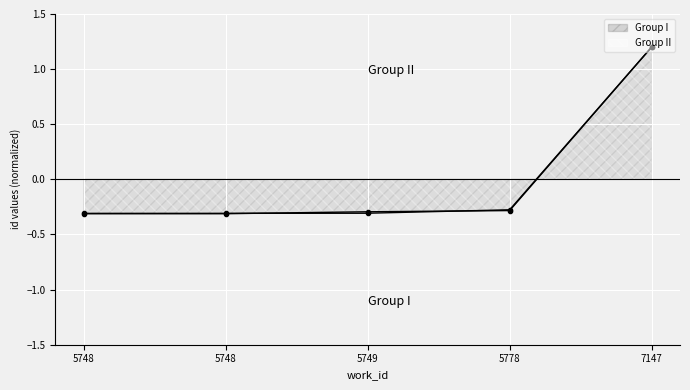

The value of Group I at 5778 is -0.3. True or false?

True